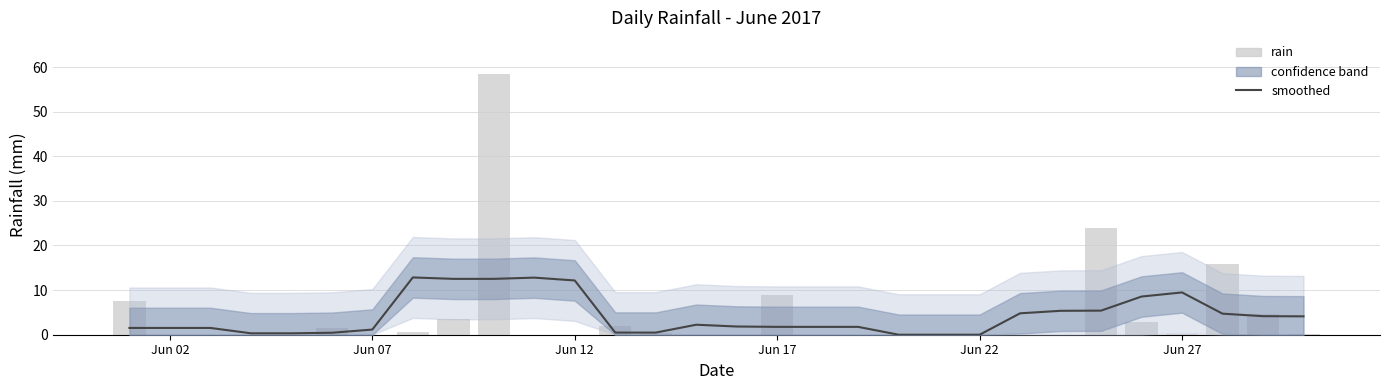

Reading right to left, list all the values displayed in this chart.

smoothed: 4.1	4.2	4.7	9.5	8.6	5.4	5.4	4.8	0.0	0.0	0.0	1.8	1.8	1.8	1.8	2.2	0.5	0.5	12.2	12.8	12.5	12.5	12.8	1.2	0.4	0.3	0.3	1.5	1.5	1.5
rain: 0.2	4.6	15.8	0.2	2.8	24.0	0.0	0.0	0.0	0.0	0.0	0.0	0.0	8.8	0.0	0.0	0.4	2.0	0.0	0.0	58.4	3.6	0.6	0.0	1.6	0.0	0.0	0.0	0.0	7.6